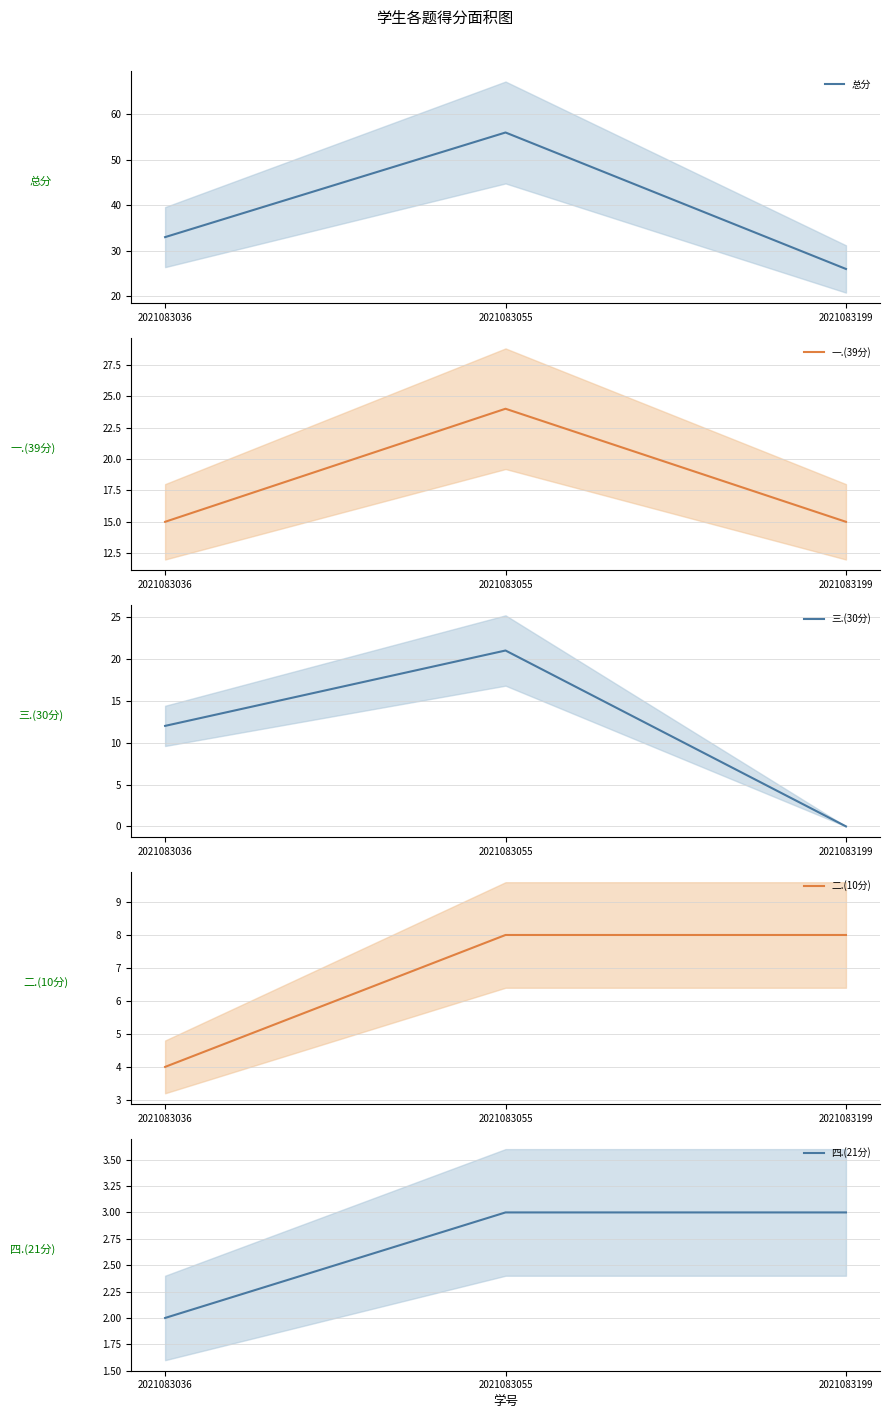

What is the average value of the 总分 series?

38